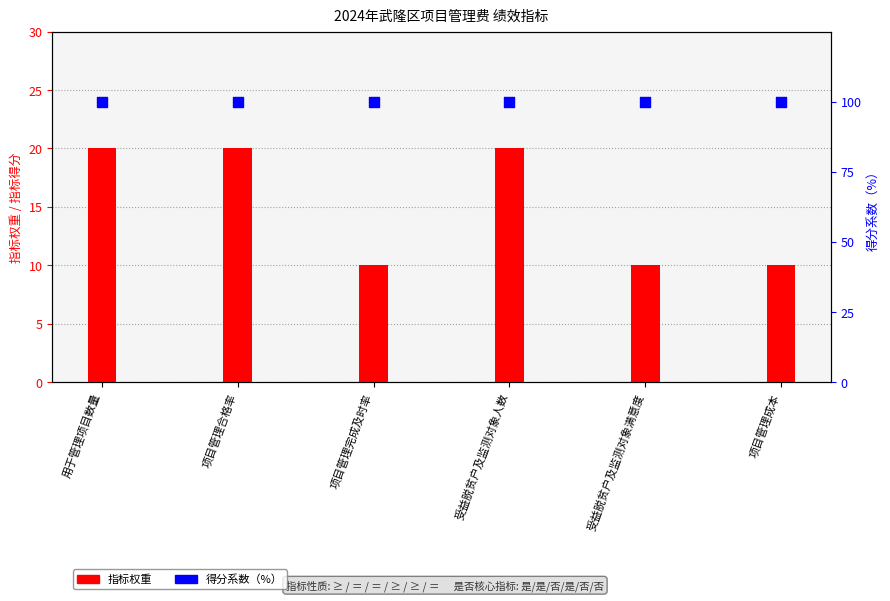

Which series has the largest total across all categories?

得分系数（%）